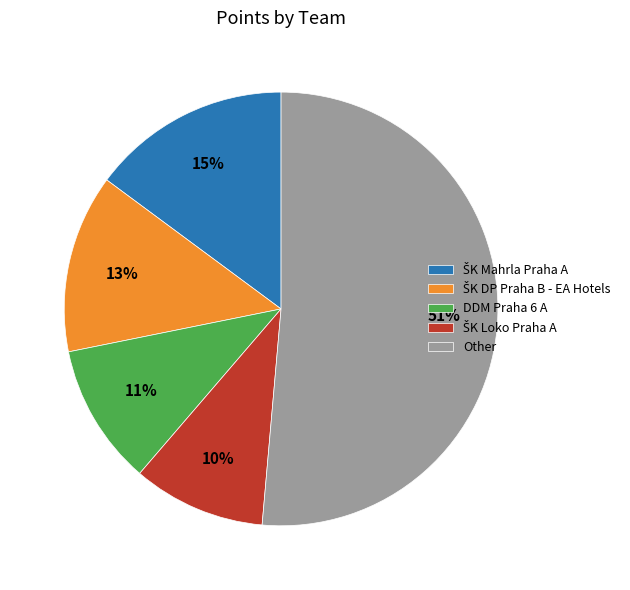

Is it true that DDM Praha 6 A is 11% of the pie?

True